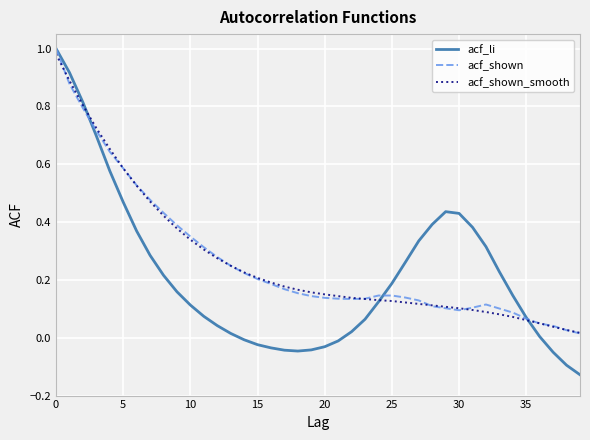

How many lines are shown in the chart?

3